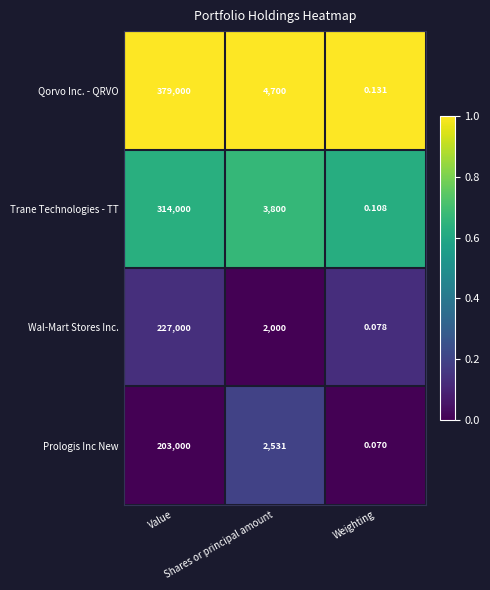

What is the difference between the highest and lowest values at Value?

176000.0